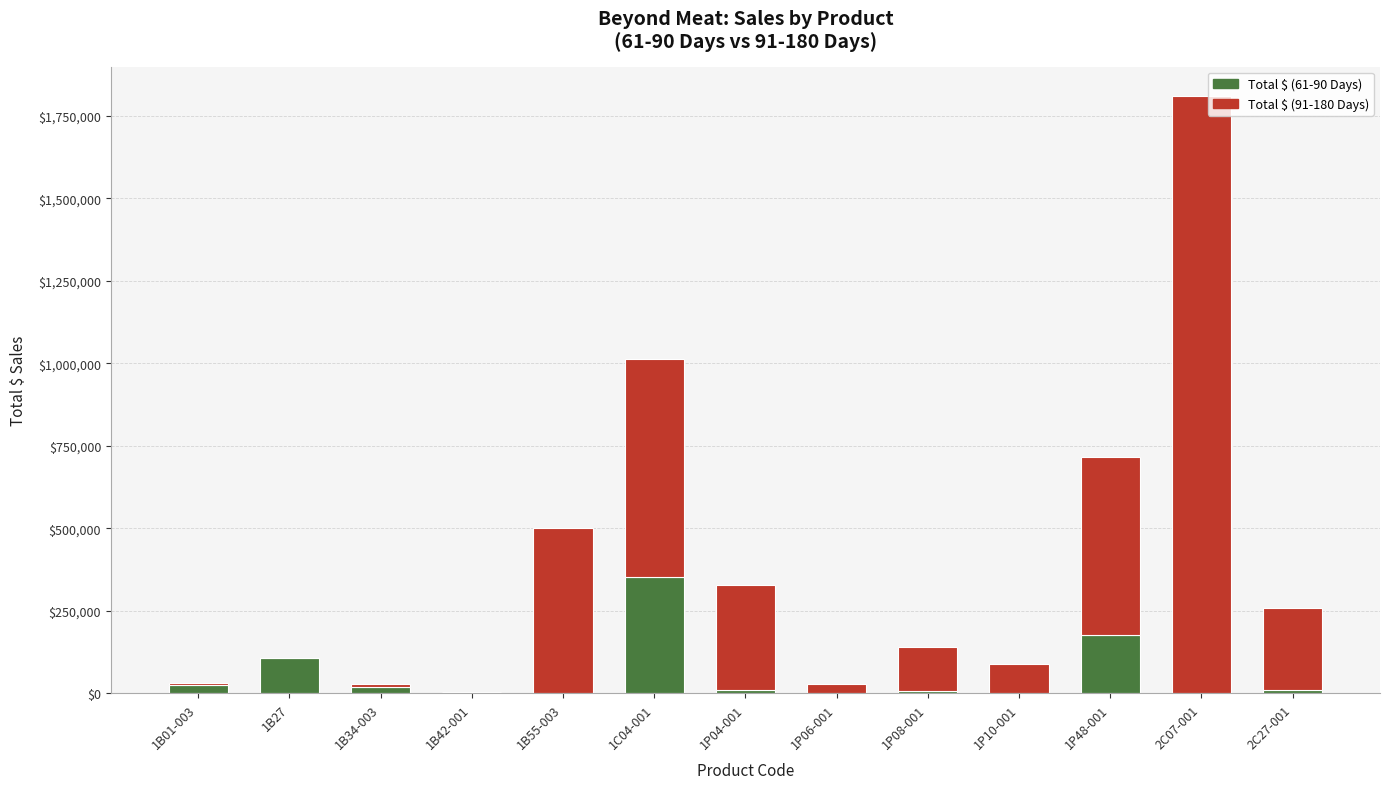

At which category is the sum across all series the highest?

2C07-001